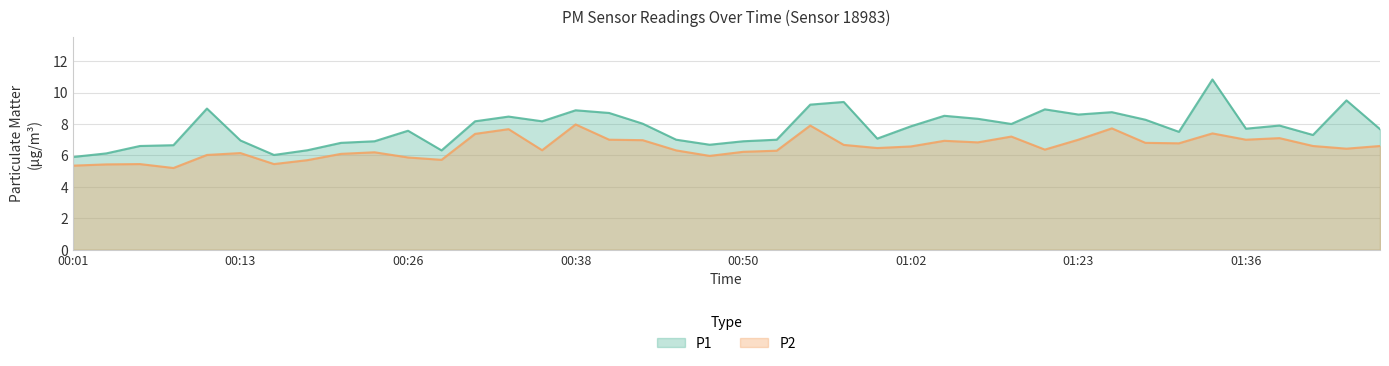

Which has a higher value, 01:39 or 01:16?

01:16